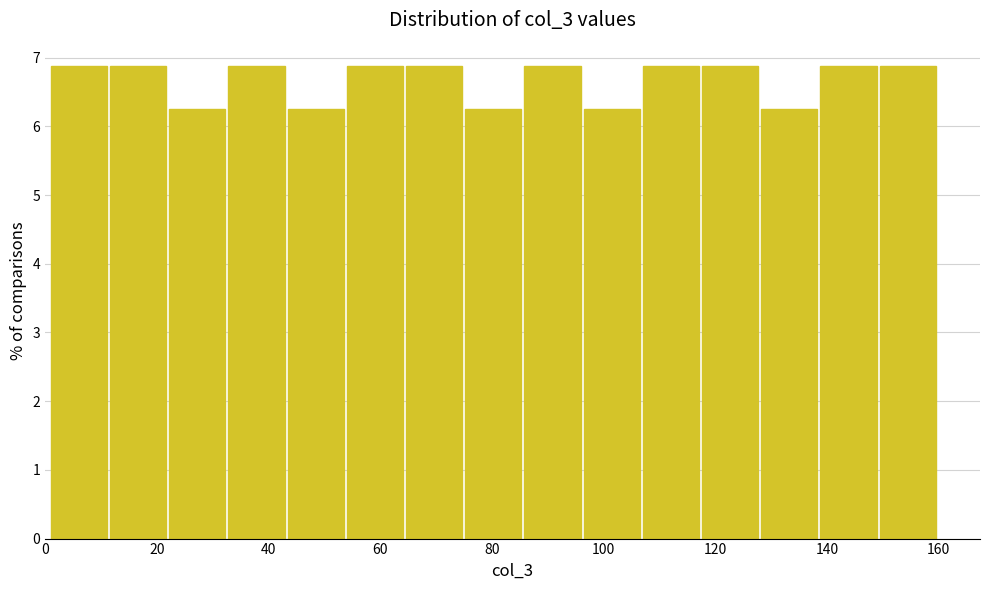

Reading left to right, transcribe this chart: for each bar, give the range it covers on the x-axis and its height. Neither the bar edges nor the heights are printed on the chart, so give them approximately, as read against the axes.

1.0 to 11.6: 6.9
11.6 to 22.2: 6.9
22.2 to 32.8: 6.3
32.8 to 43.4: 6.9
43.4 to 54.0: 6.3
54.0 to 64.6: 6.9
64.6 to 75.2: 6.9
75.2 to 85.8: 6.3
85.8 to 96.4: 6.9
96.4 to 107.0: 6.3
107.0 to 117.6: 6.9
117.6 to 128.2: 6.9
128.2 to 138.8: 6.3
138.8 to 149.4: 6.9
149.4 to 160.0: 6.9